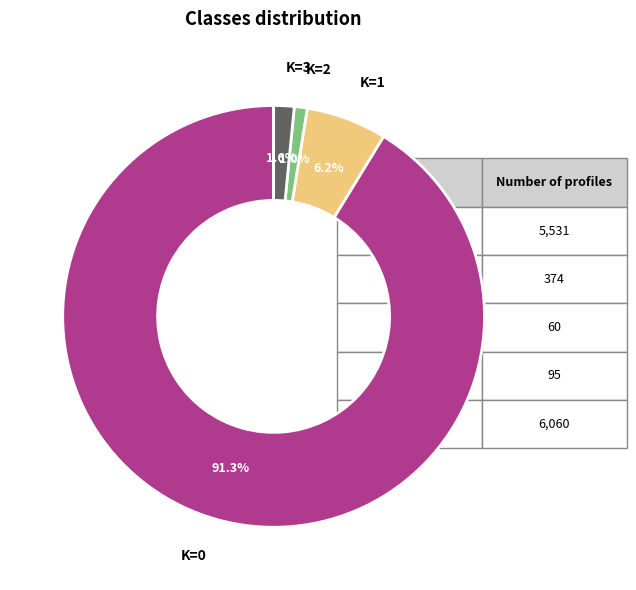

Count the number of slices in the pie.

4